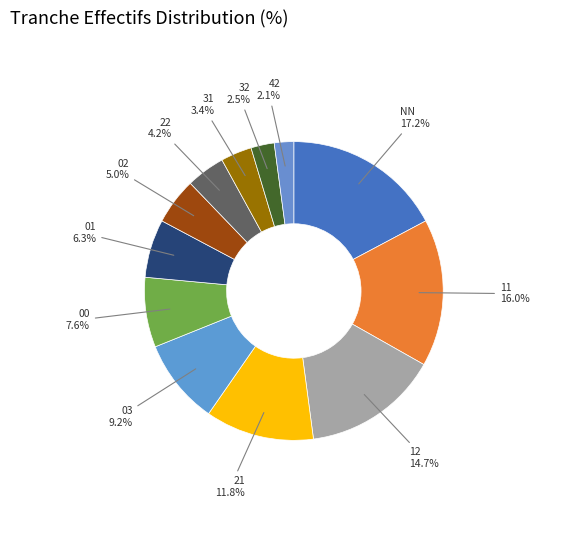

Count the number of slices in the pie.

12